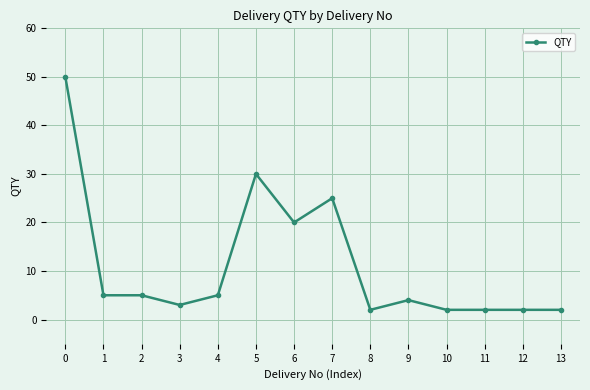

How many categories are shown in the chart?

14